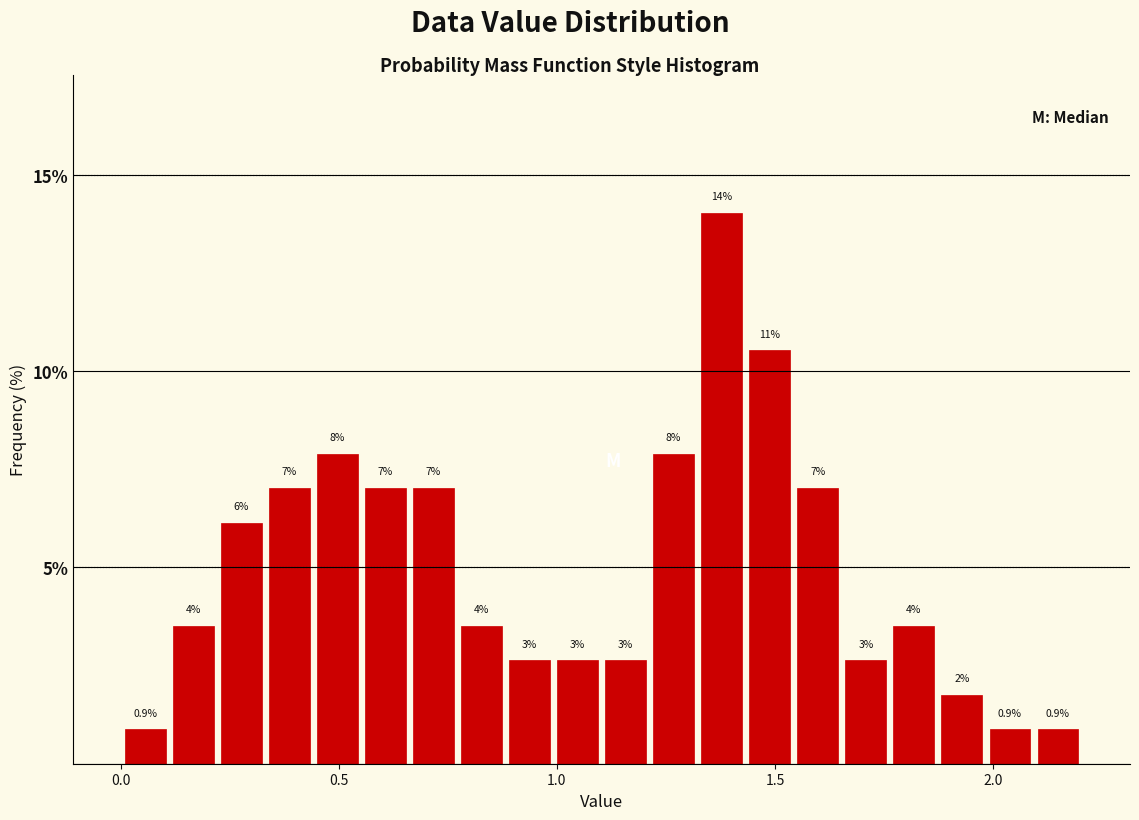

Read against the x-axis, roughly where is the centre of the tallest bar?

1.40